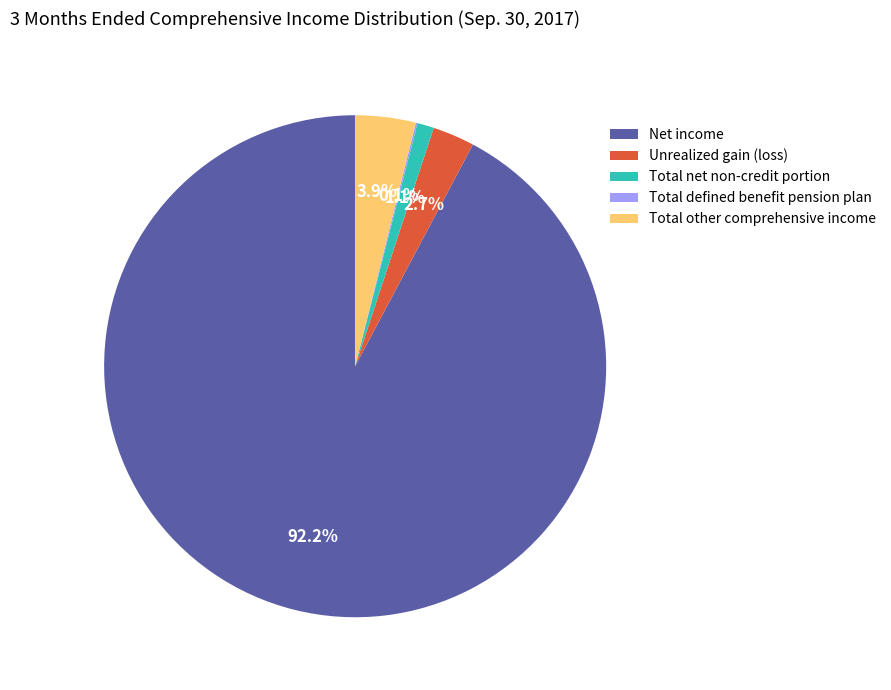

Is the sum of Net income and Total net non-credit portion greater than half?

Yes